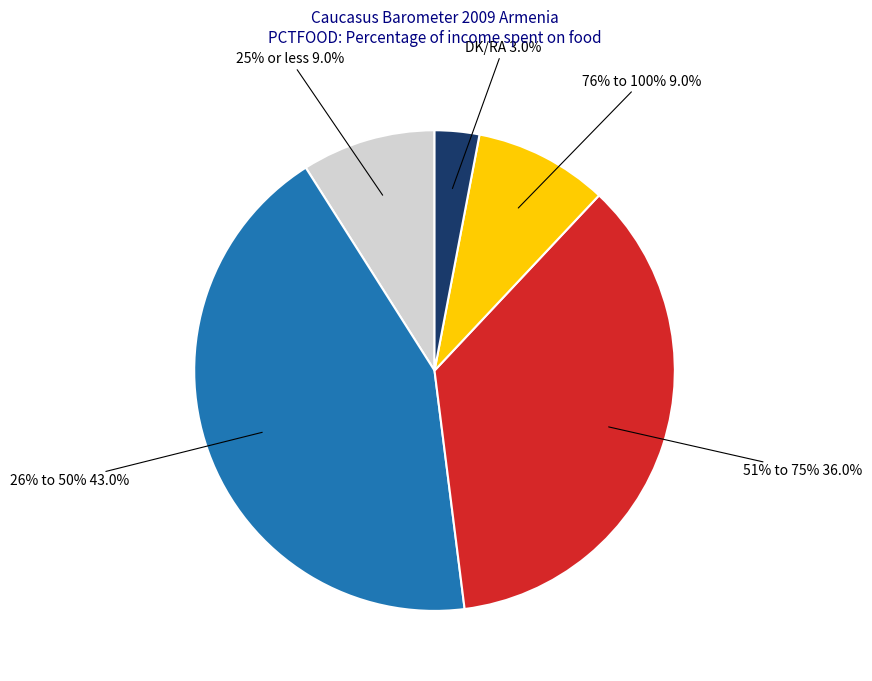

Which category has the biggest portion of the pie?

26% to 50%